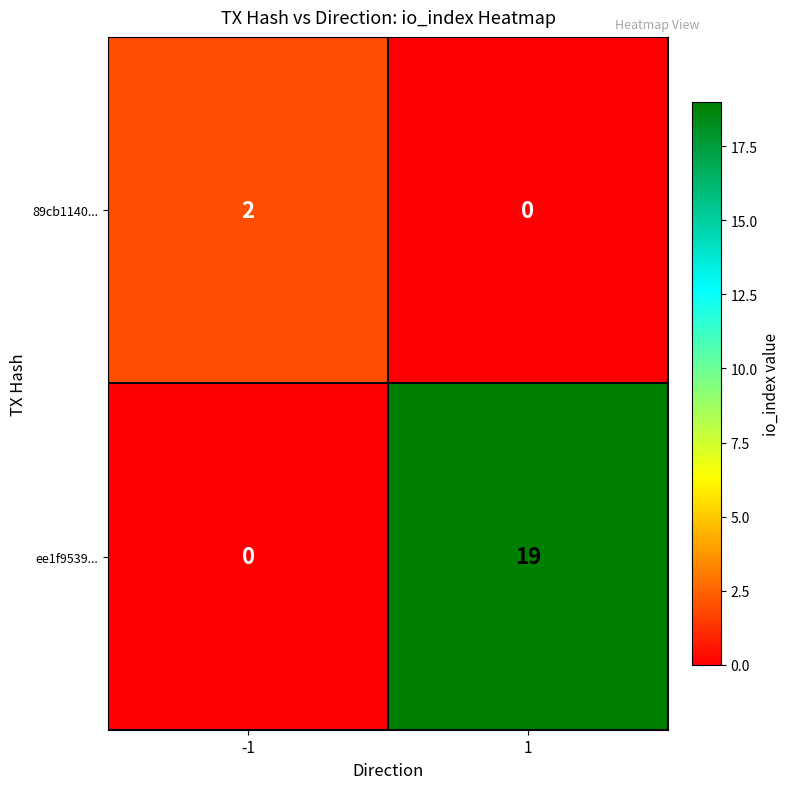

What is the maximum value for ee1f9539...?

19